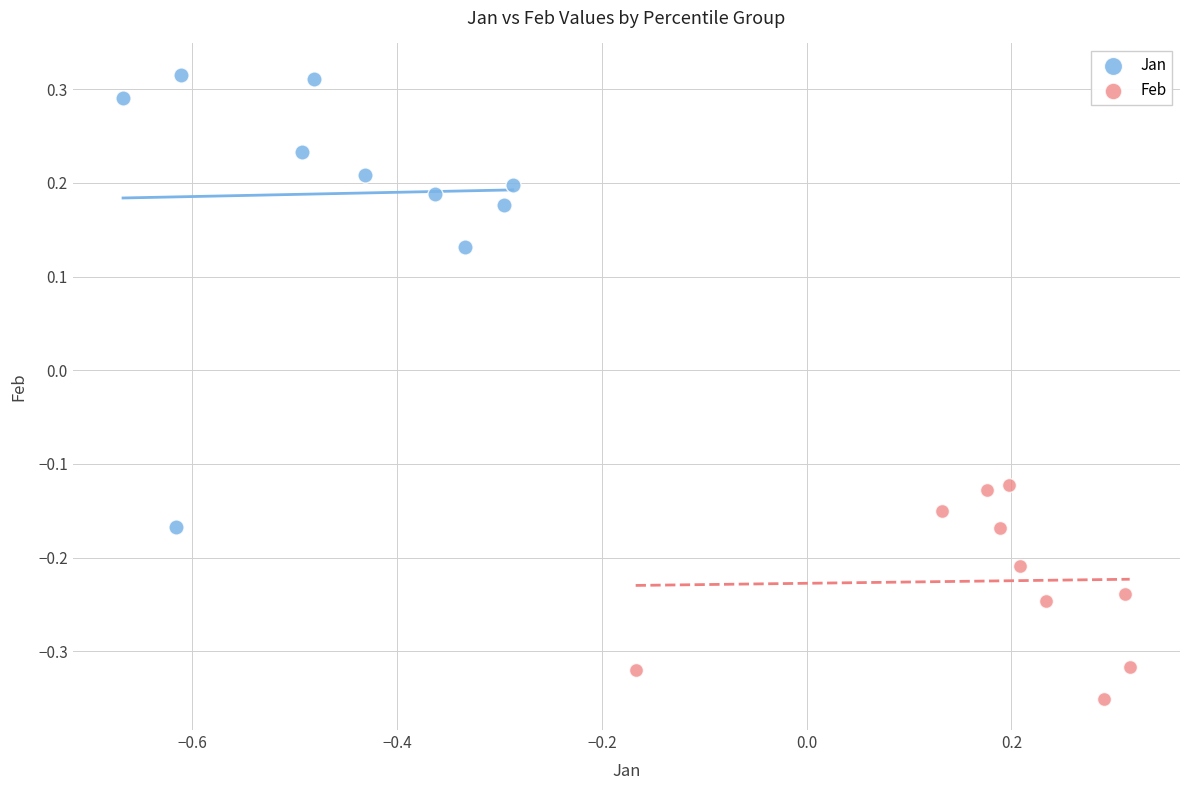

Which series has the widest spread of Y values?

Jan